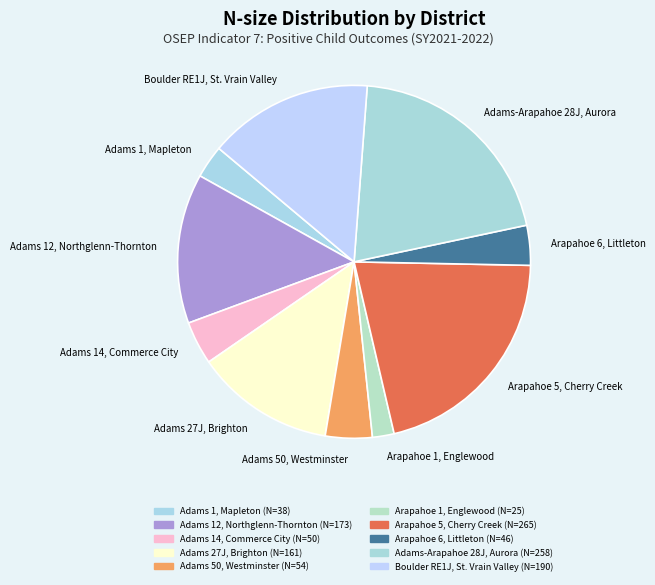

Is the sum of Arapahoe 5, Cherry Creek and Adams-Arapahoe 28J, Aurora greater than half?

No